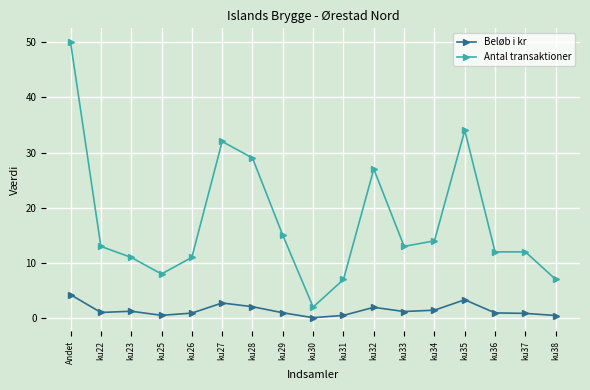

Which series has the largest range (max minus min)?

Antal transaktioner